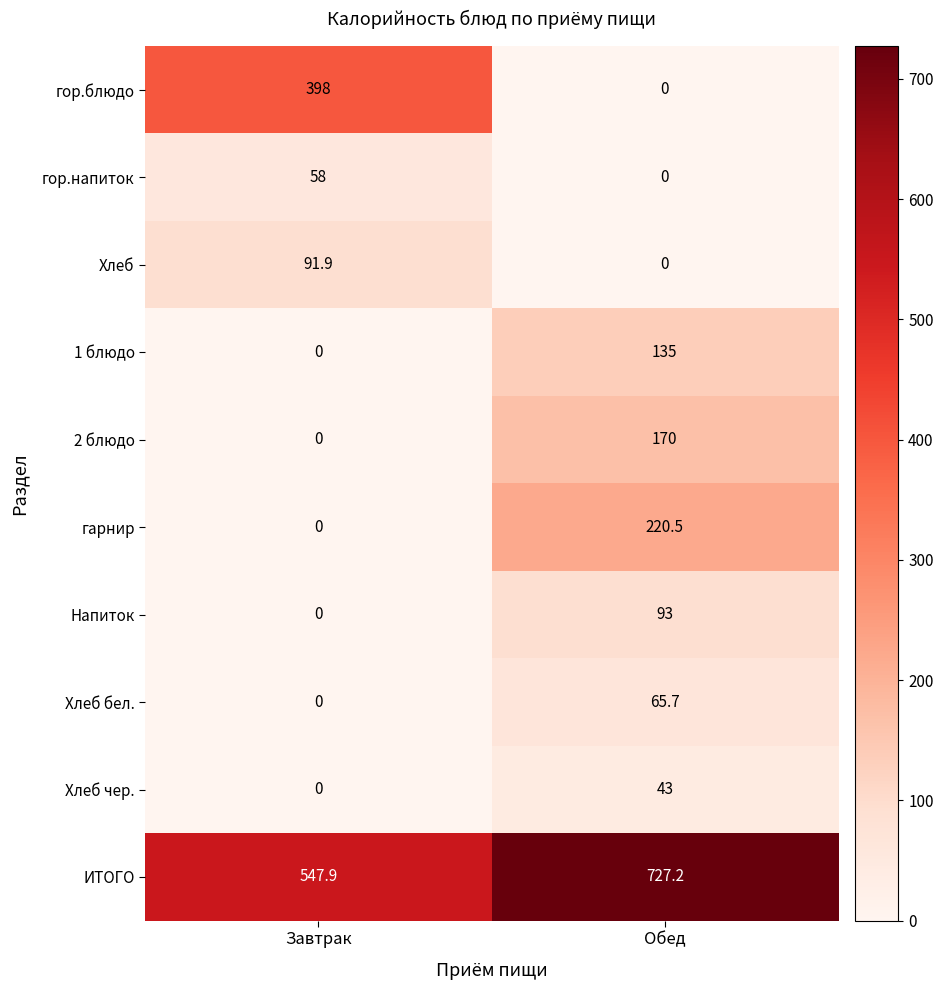

List the labels in order of Хлеб чер. value, largest first.

Обед, Завтрак